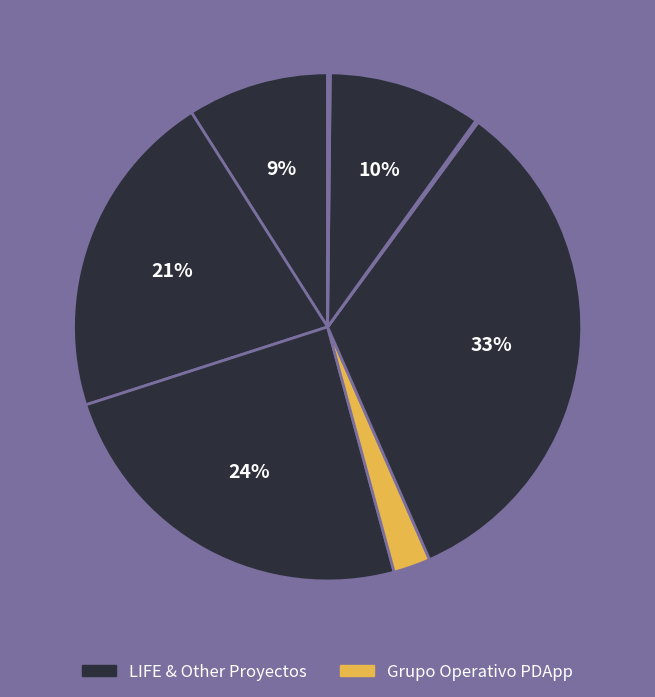

Is there any slice that represents more than half of the pie?

No